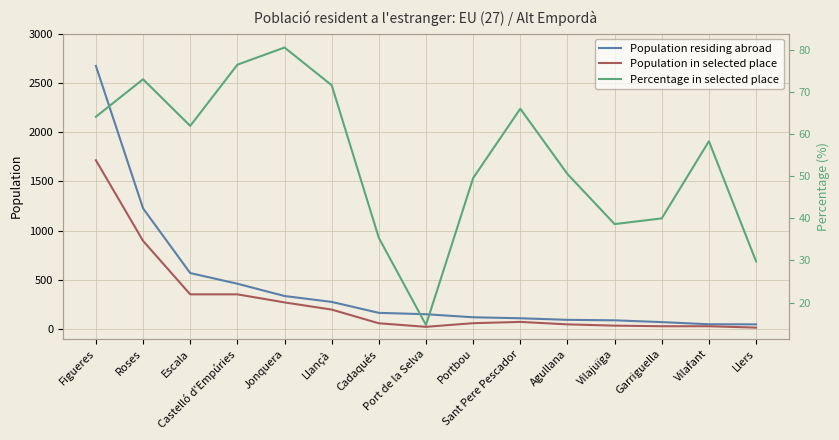

At which label does Population residing abroad first exceed 150?

Figueres